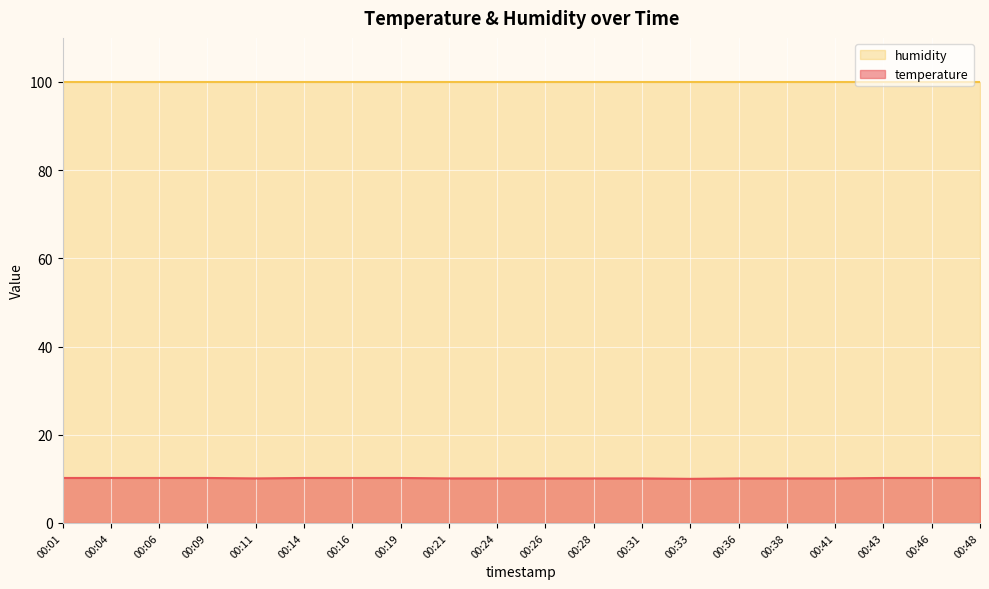

The value at 00:33 is 10.0. True or false?

True